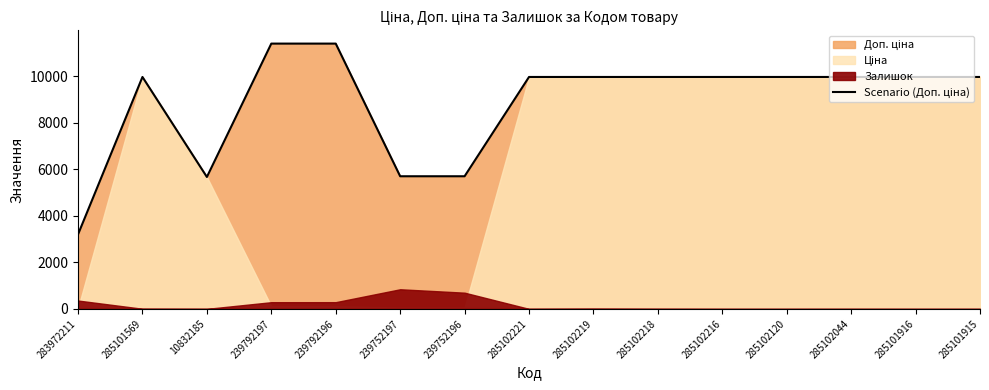

Reading left to right, extract all data points from this chart.

283972211=3205.0	285101569=9975.0	10832185=5673.8	239792197=11410.0	239792196=11410.0	239752197=5705.0	239752196=5705.0	285102221=9975.0	285102219=9975.0	285102218=9975.0	285102216=9975.0	285102120=9975.0	285102044=9975.0	285101916=9975.0	285101915=9975.0